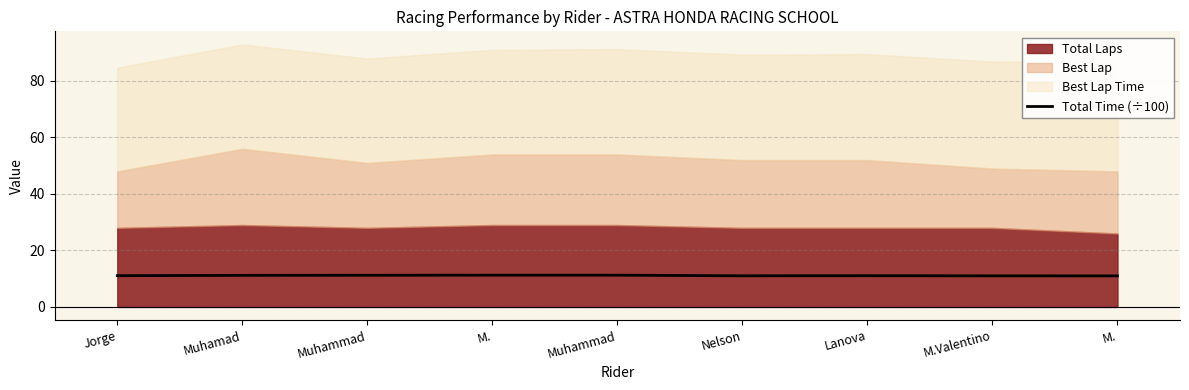

Approximately how many times larger is the value at M.Valentino compared to Nelson?

1.0